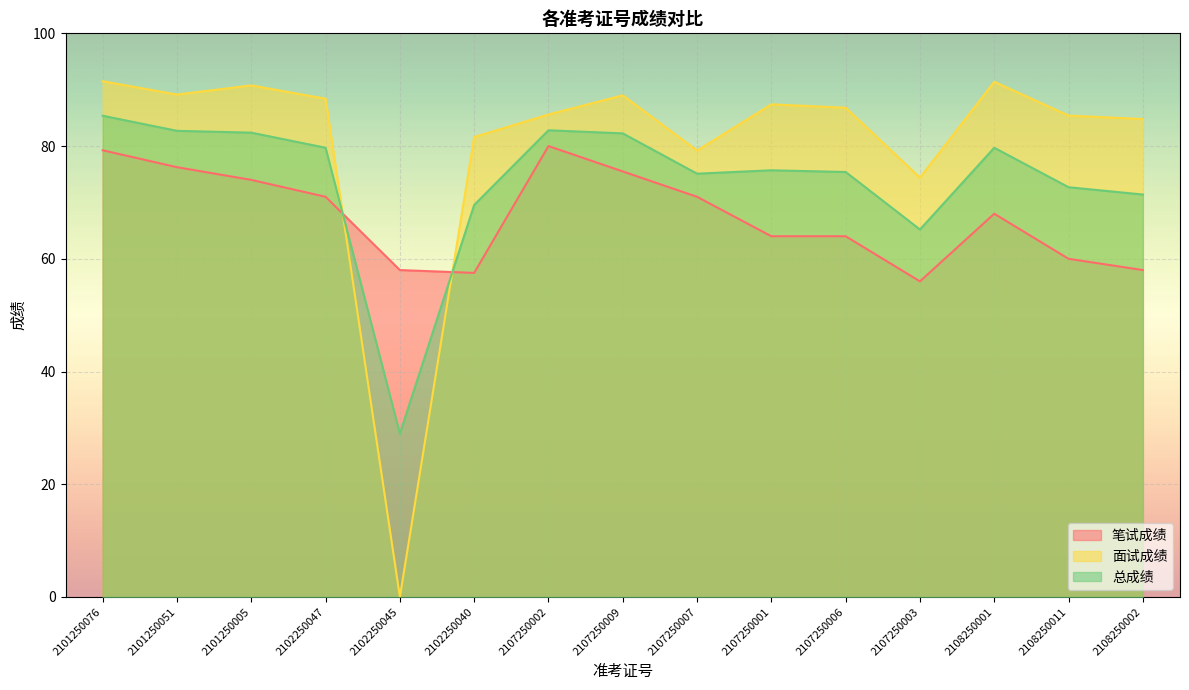

What is the average value of the 笔试成绩 series?

67.5